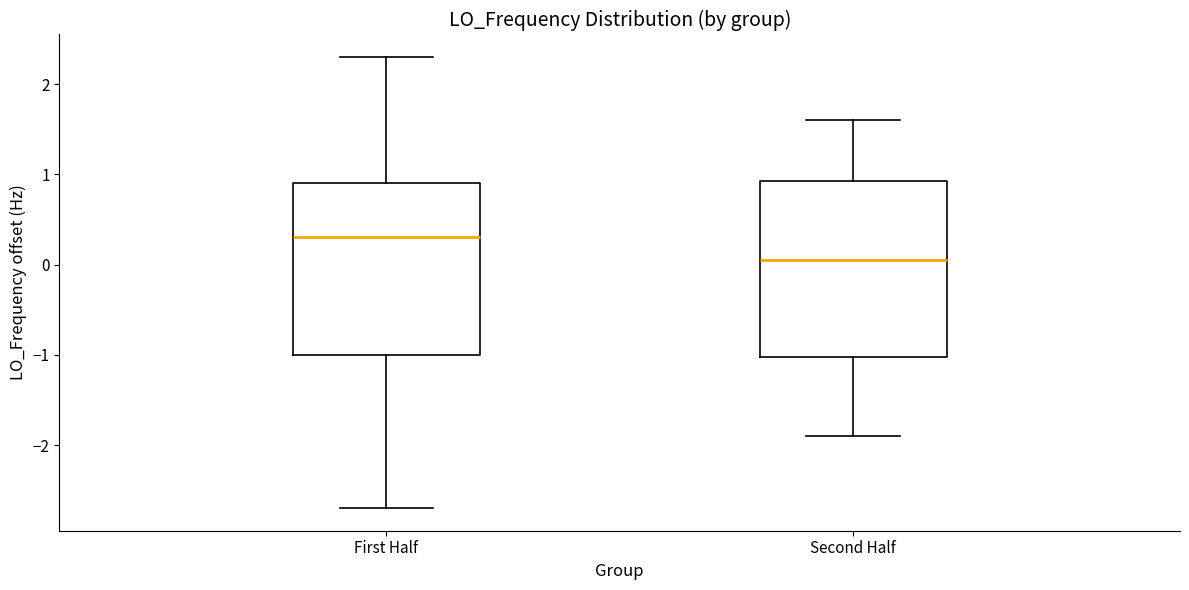

Reading left to right, transcribe this box plot: for each box, give where its median line is, the range the box spans, and where its two whiskers end, as read against the y-axis. The values are not printed on the chart, so give them approximately, as read against the axis.

First Half: median 0.3, box -1.0 to 0.9, whiskers -2.7 to 2.3
Second Half: median 0.0, box -1.0 to 0.9, whiskers -1.9 to 1.6